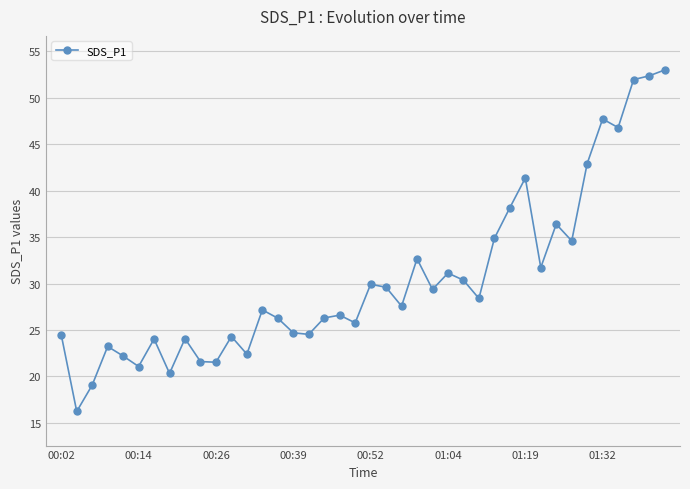

How many points are higher than both their immediate neighbors (excluding endpoints)?

12